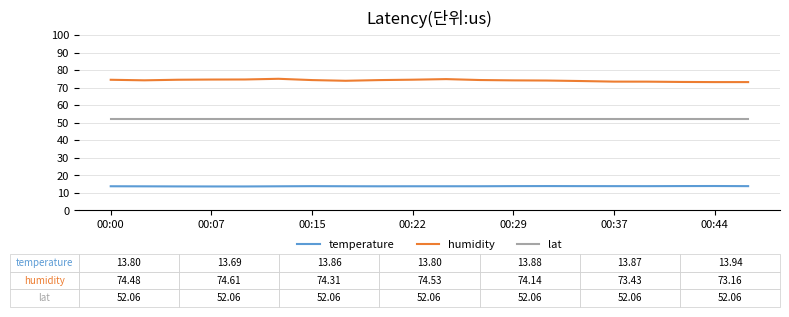

Which series has the largest total across all categories?

humidity